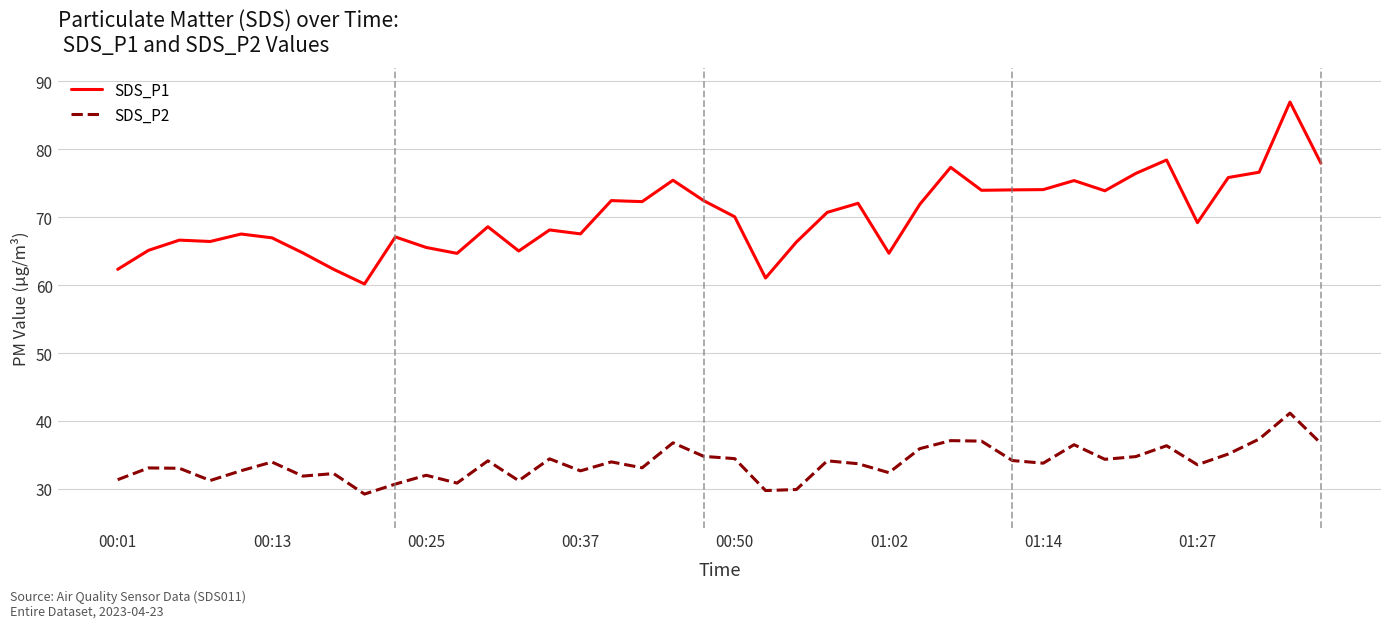

What is the lowest value of the SDS_P2 series?

29.2